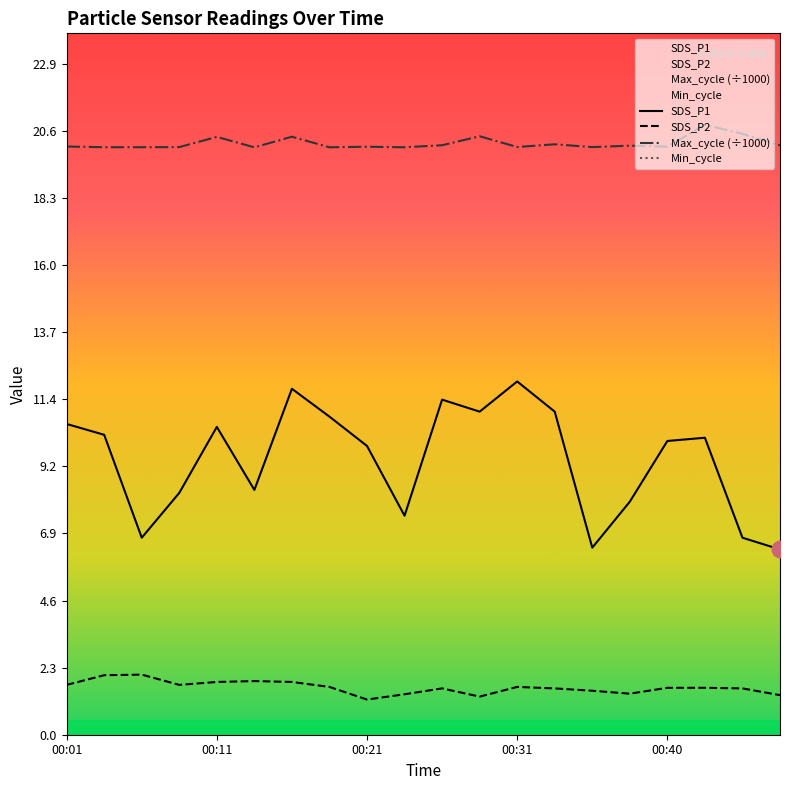

True or false: Min_cycle has a value of 28.0 at 10.

True